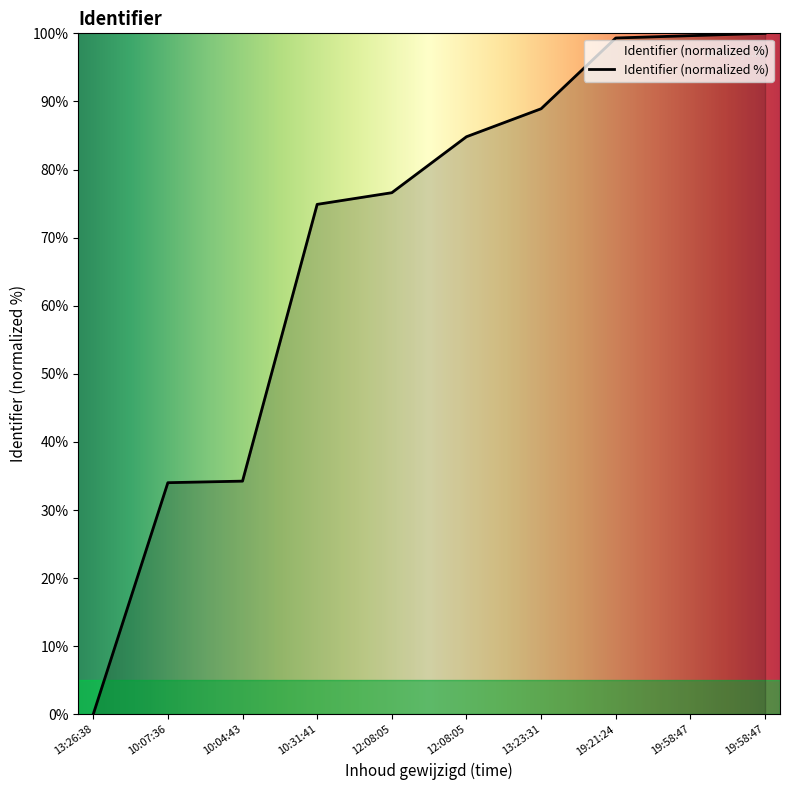

What is the sum of all values?

692.5